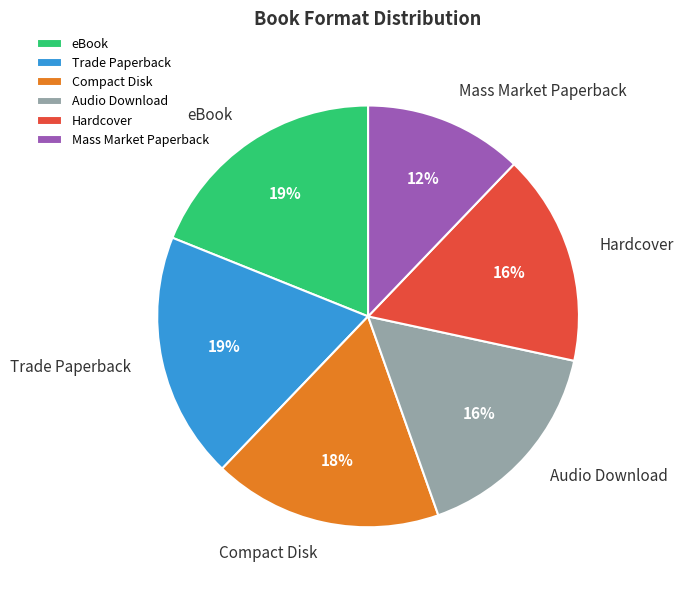

Does any single category account for the majority?

No